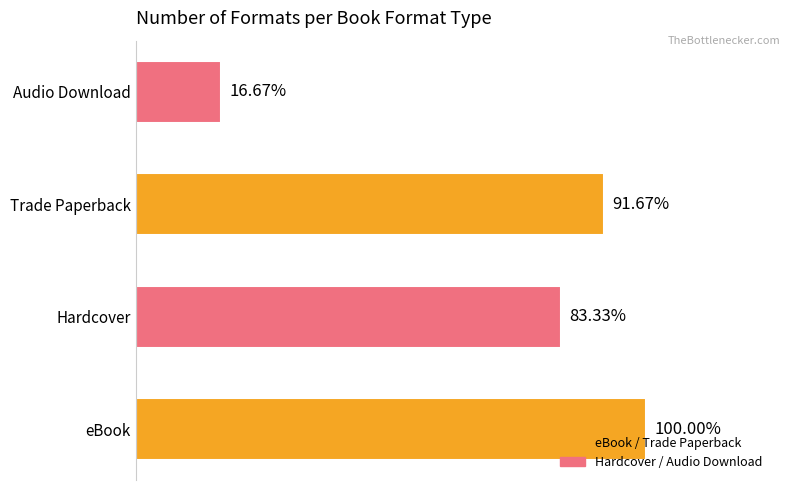

Are the bars horizontal?

Yes